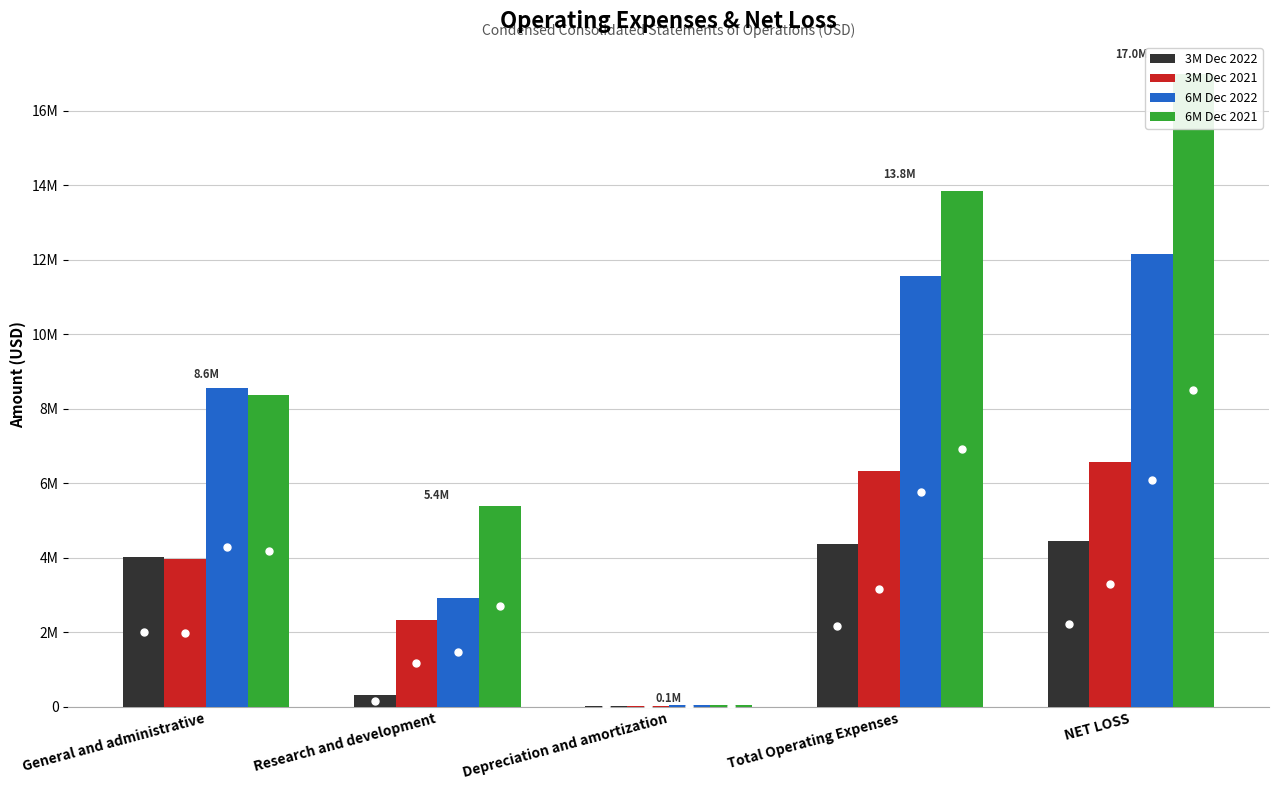

What is the average value of the 3M Dec 2022 series?

2638696